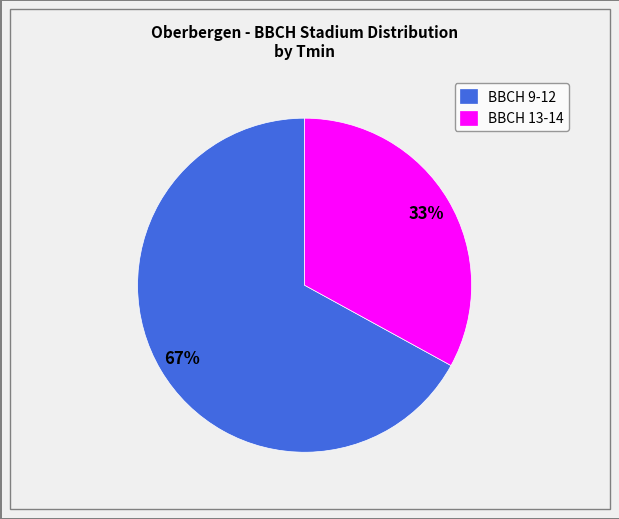

What is the smallest slice in the pie chart?

BBCH 13-14